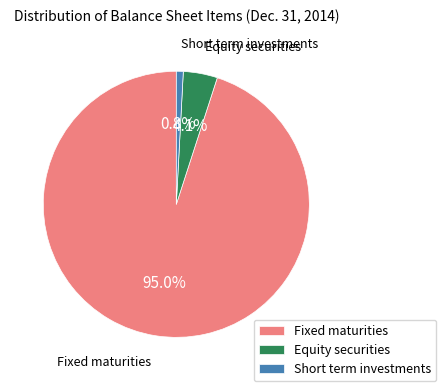

Is there any slice that represents more than half of the pie?

Yes